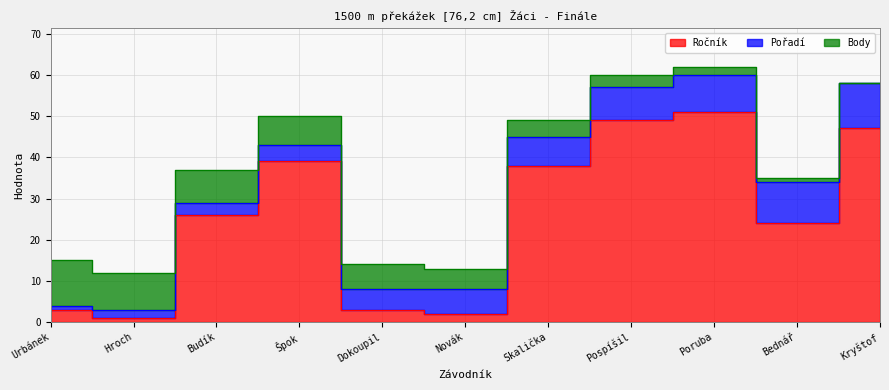

At which label does Ročník first exceed 26?

Špok